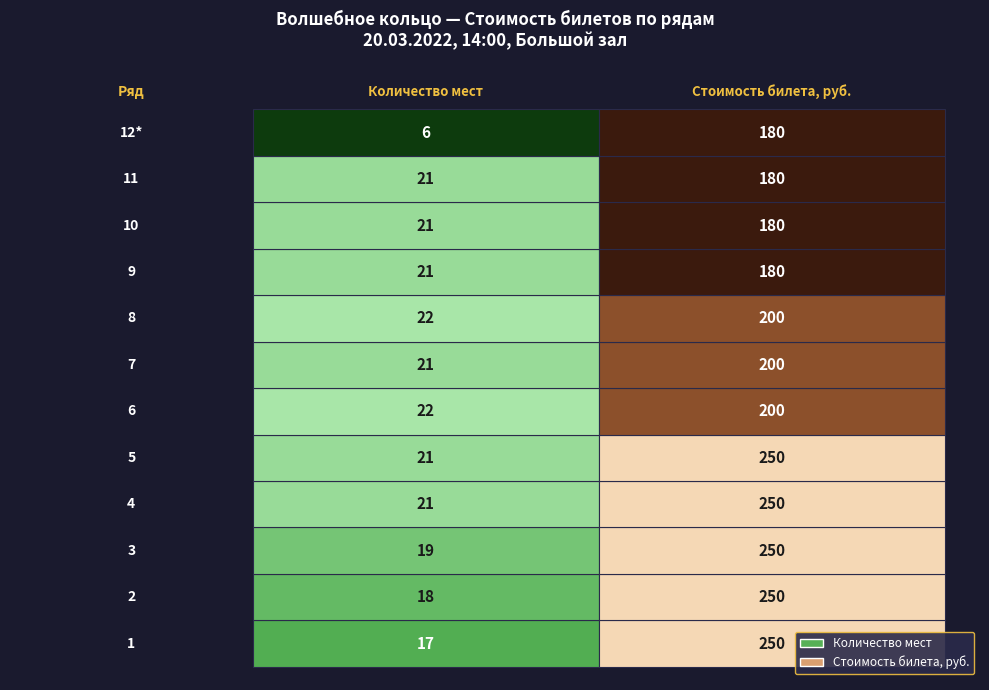

Between 6 and 9, which is larger?

6